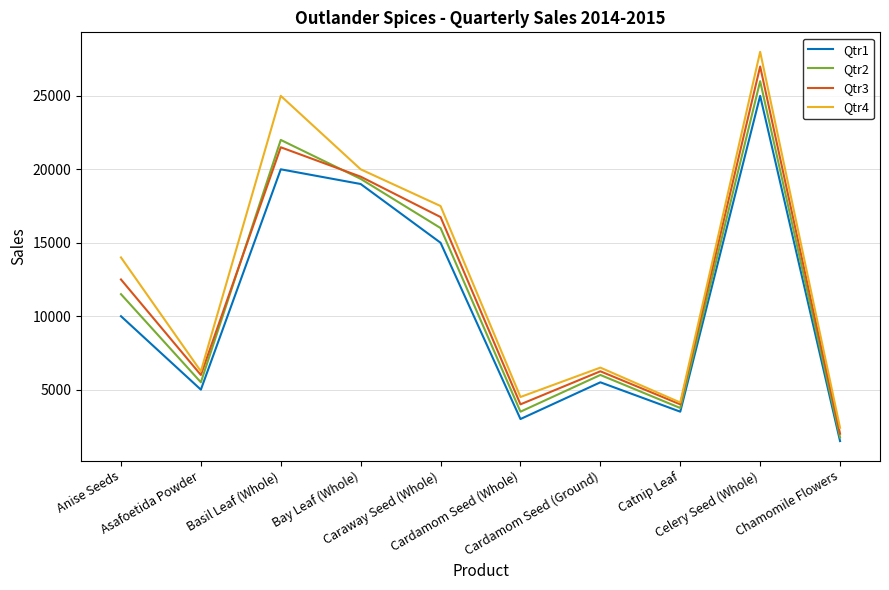

What is the difference between the highest and lowest values at Chamomile Flowers?

900